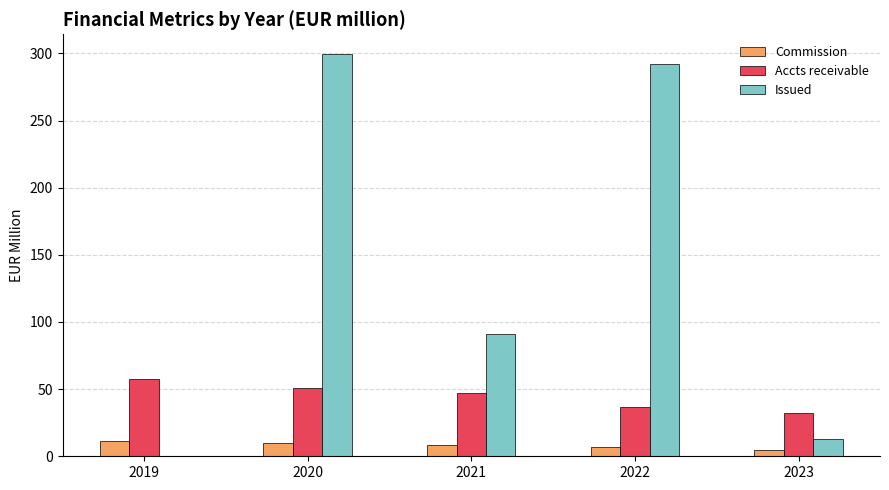

True or false: Accts receivable has a value of 51.1 at 2020.

True